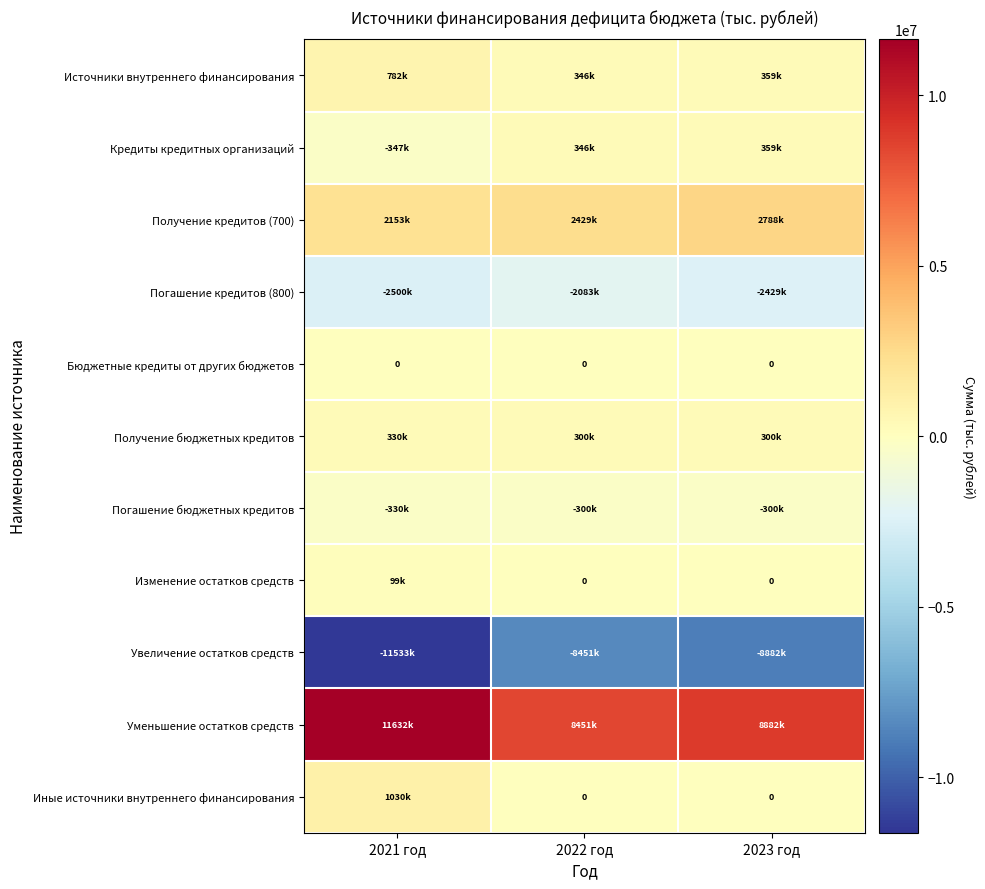

Is the value of Получение кредитов (700) at 2021 год greater than the value of Источники внутреннего финансирования at 2021 год?

Yes